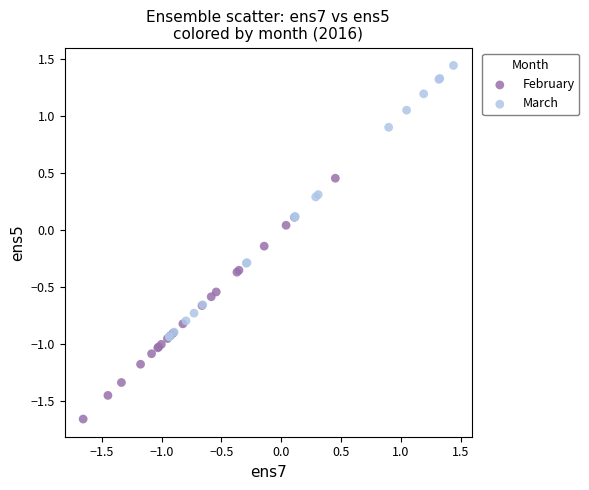

What are all the series names shown in the legend?

February, March